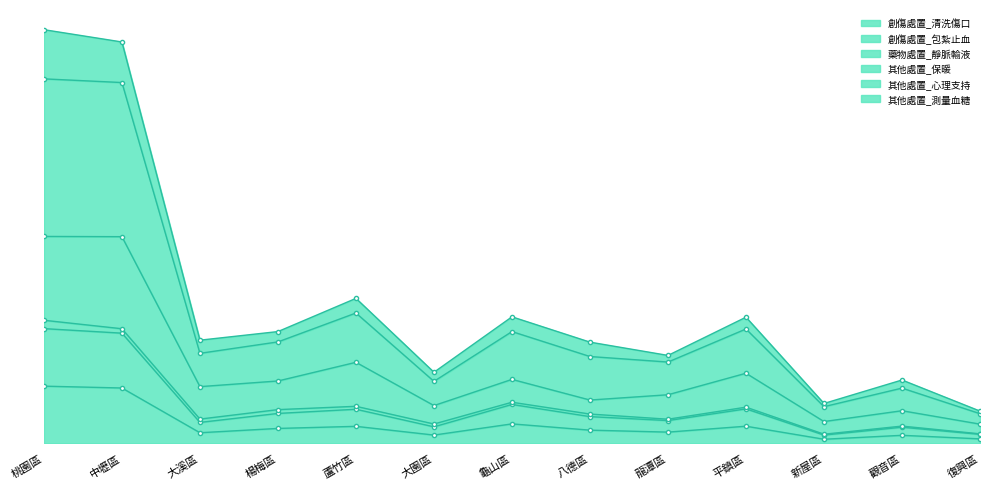

How many interior local peaks does the 其他處置_保暖 series have?

4